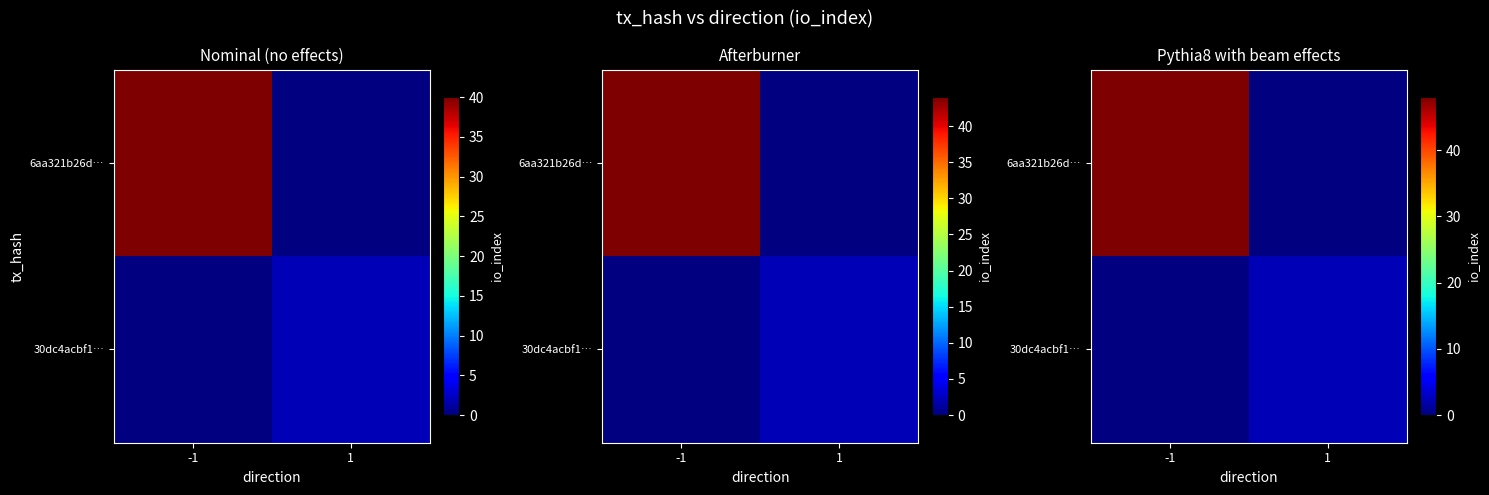

The value of 6aa321b26d… at -1 is 71.1. True or false?

False